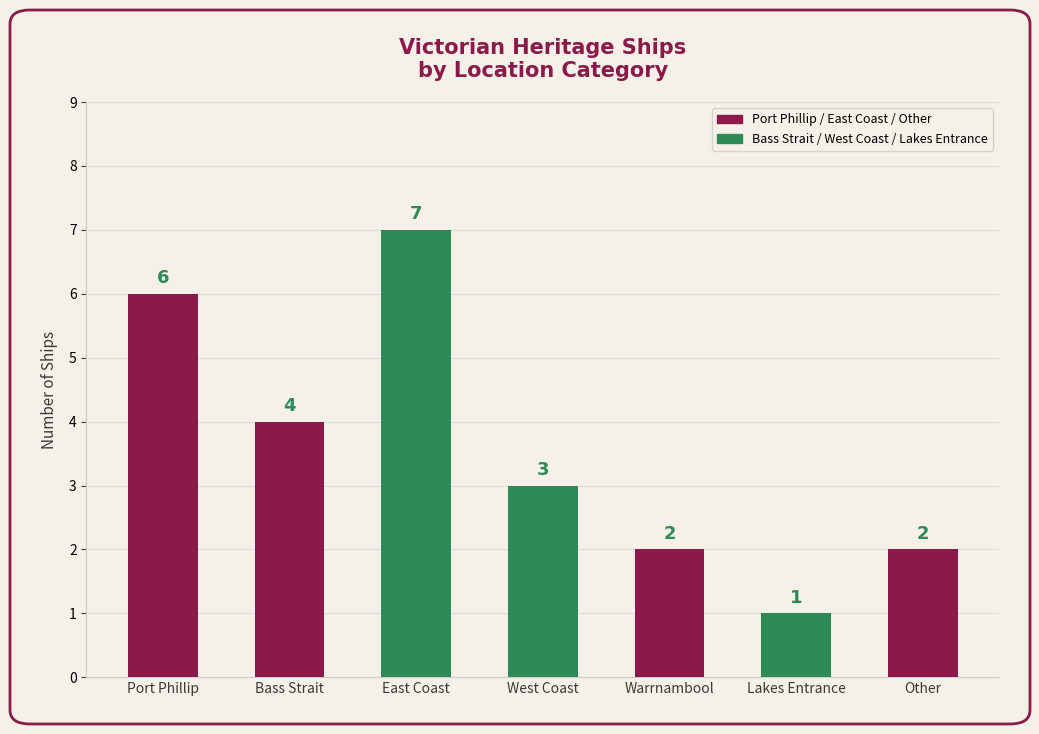

Approximately how many times larger is the value at Warrnambool compared to West Coast?

0.7